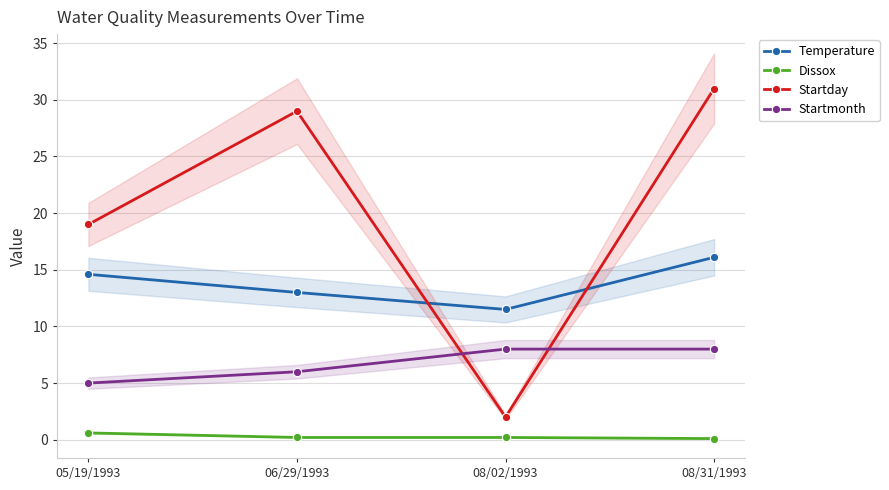

What is the difference between the second highest and minimum values in the Startday series?

27.0